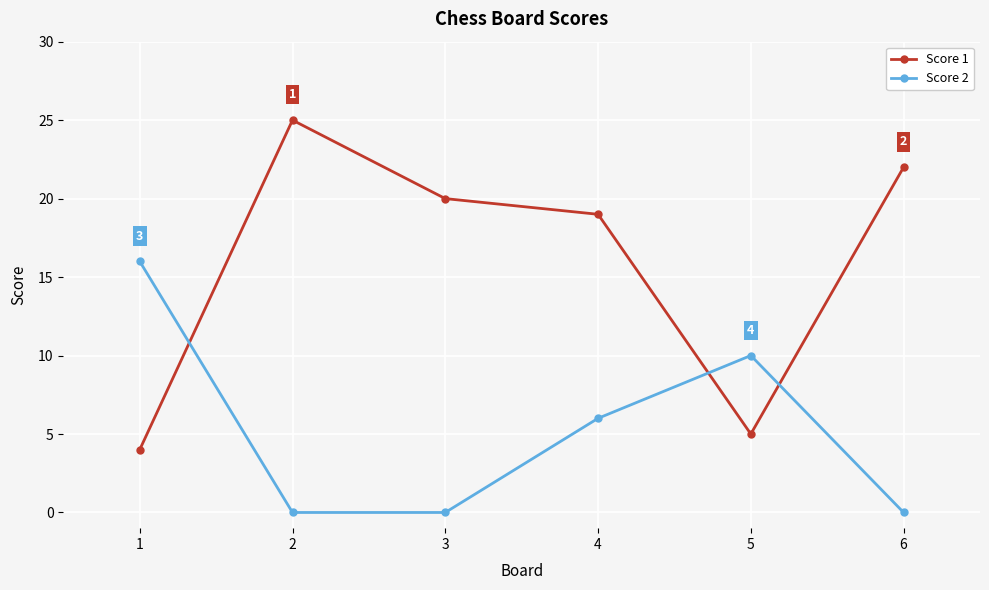

The Score 1 series shows 4 at 1. True or false?

True